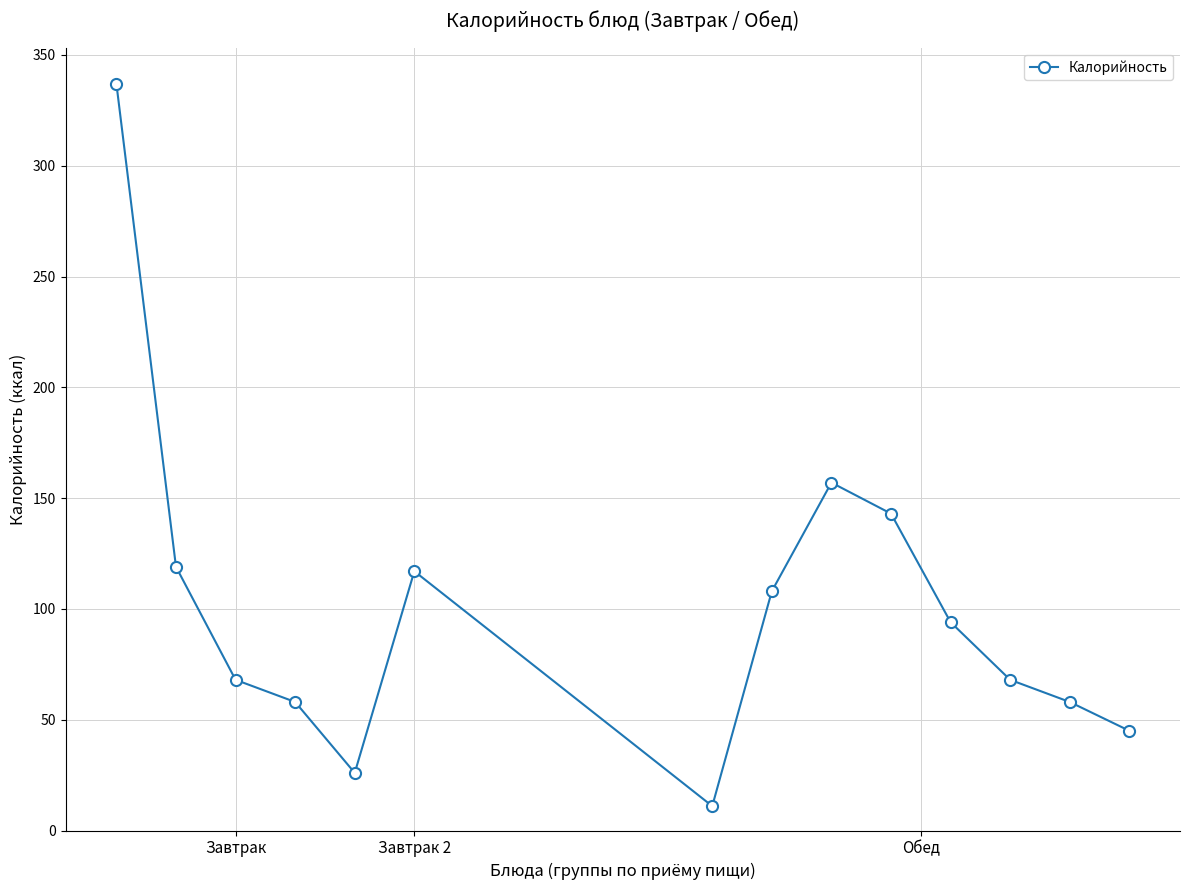

What is the minimum value shown in the chart?

11